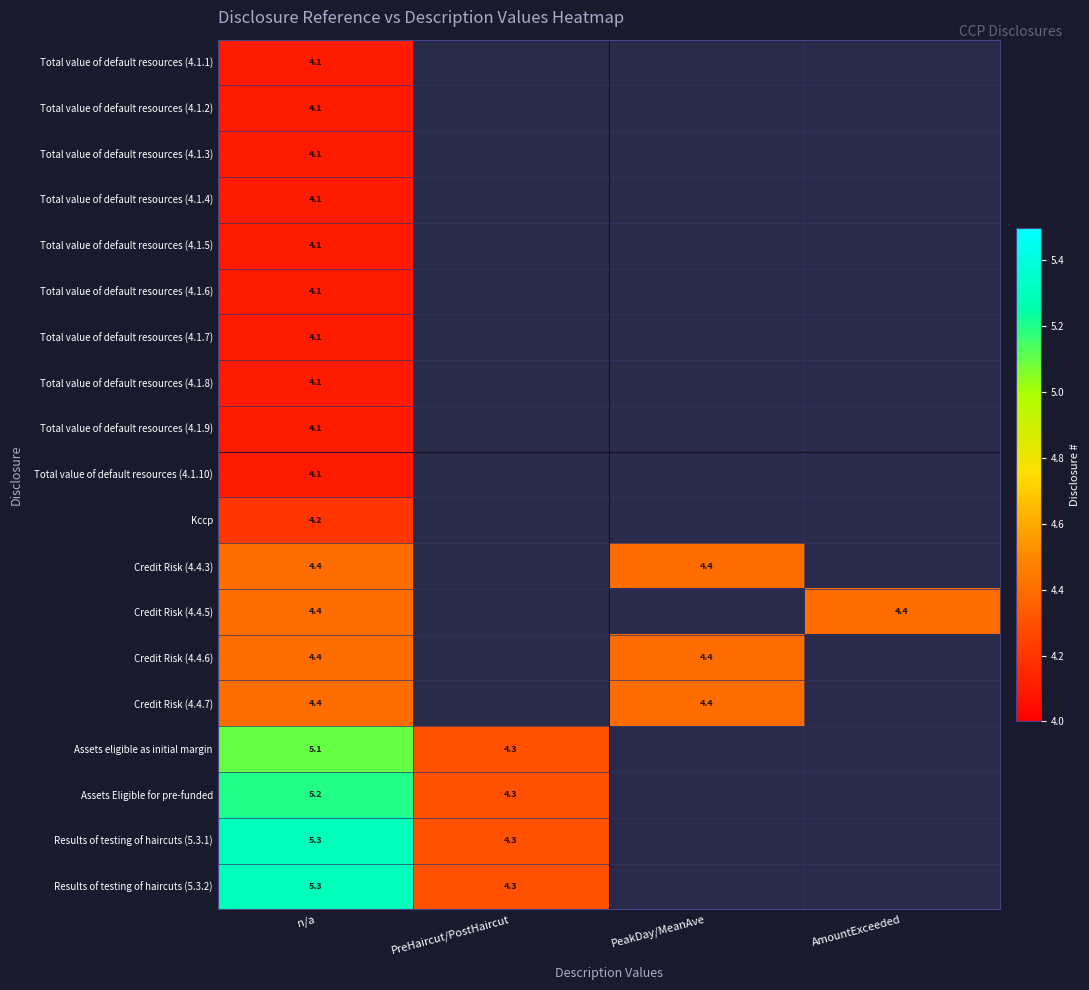

Is it true that Total value of default resources (4.1.2) equals 6.6 at n/a?

False